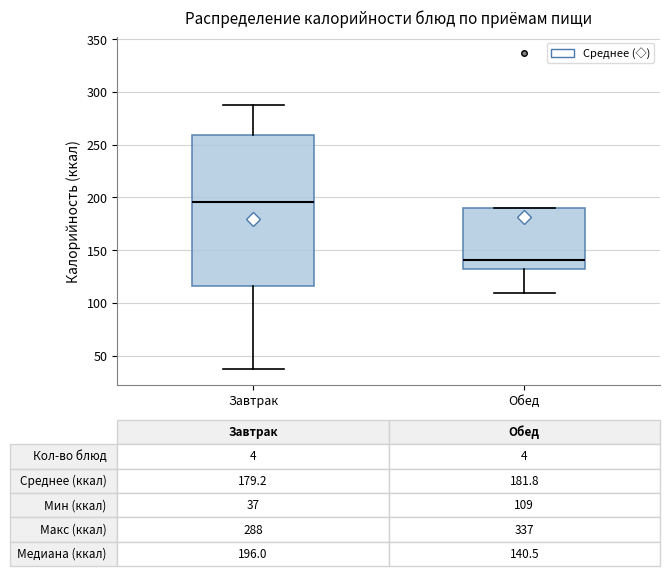

Which box is the tallest, from its lower edge to its upper edge?

Завтрак